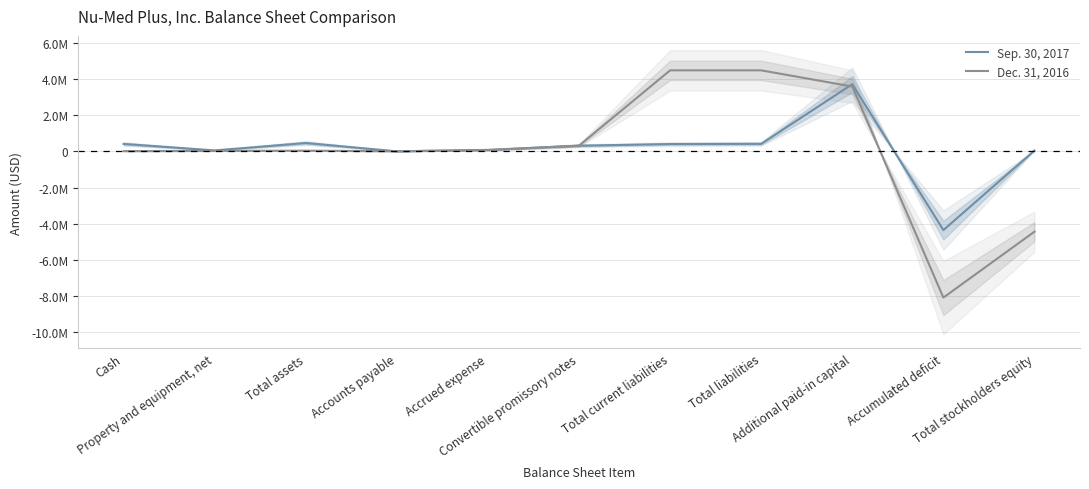

What position from the left is Additional paid-in capital?

9